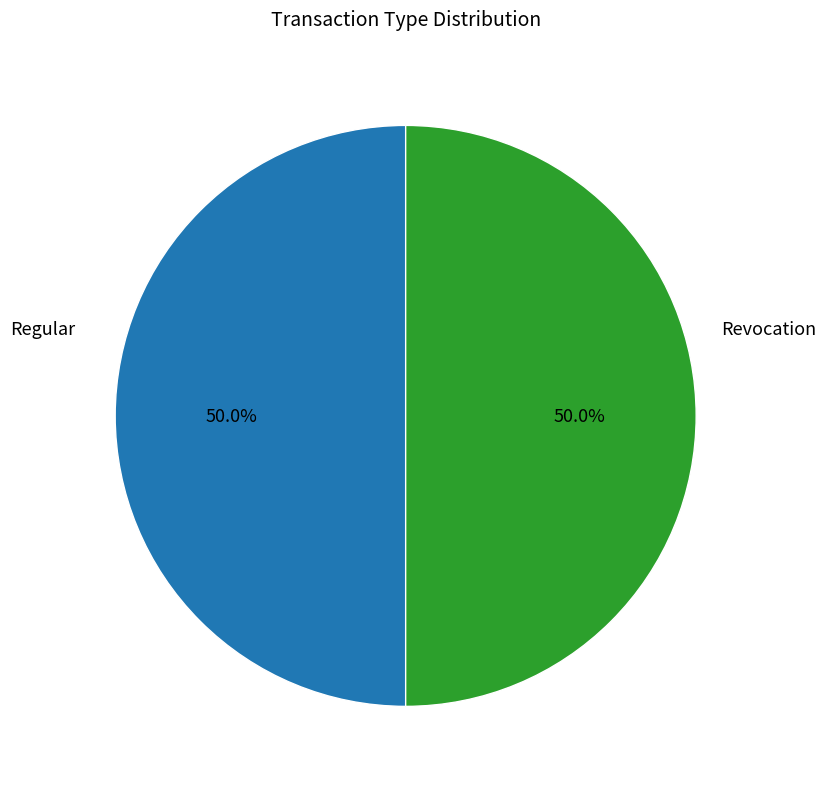

To the nearest percent, what is the average slice percentage?

50%